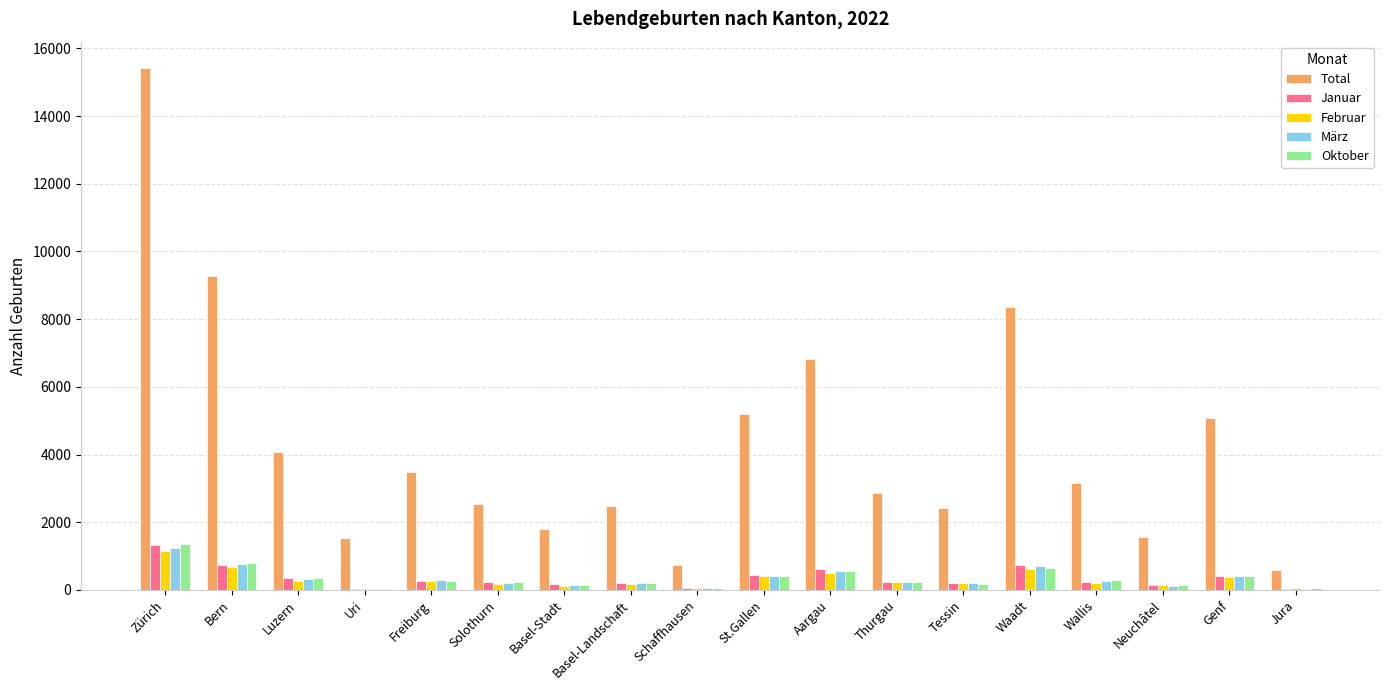

What is the total value across all series at Uri?

1629